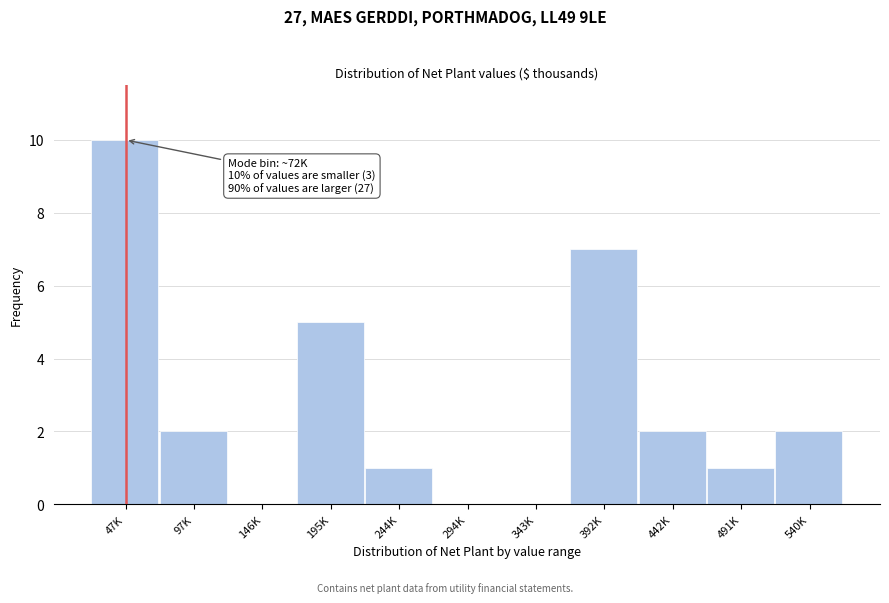

Reading right to left, transcribe all the data shown in this chart.

540K=2	491K=1	442K=2	392K=7	343K=0	294K=0	244K=1	195K=5	146K=0	97K=2	47K=10